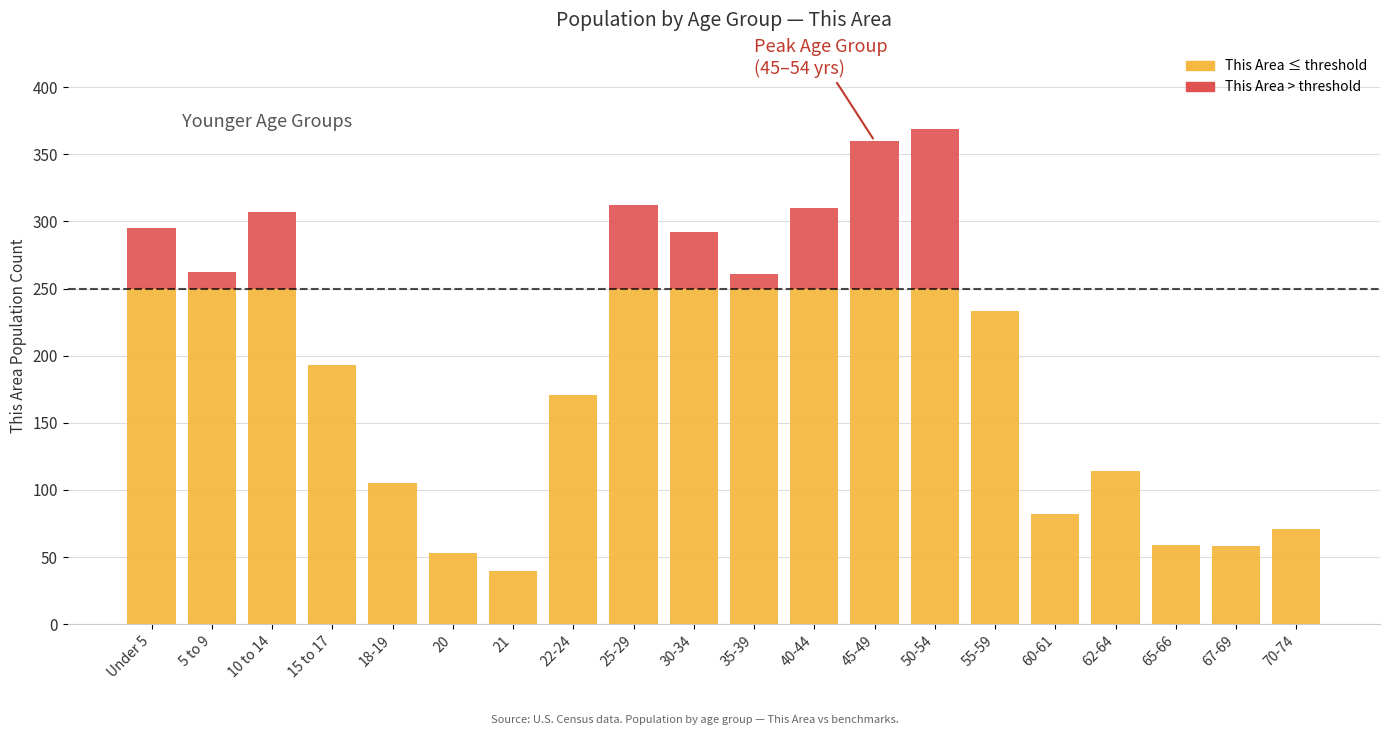

What is the total value across all series at 21?

40